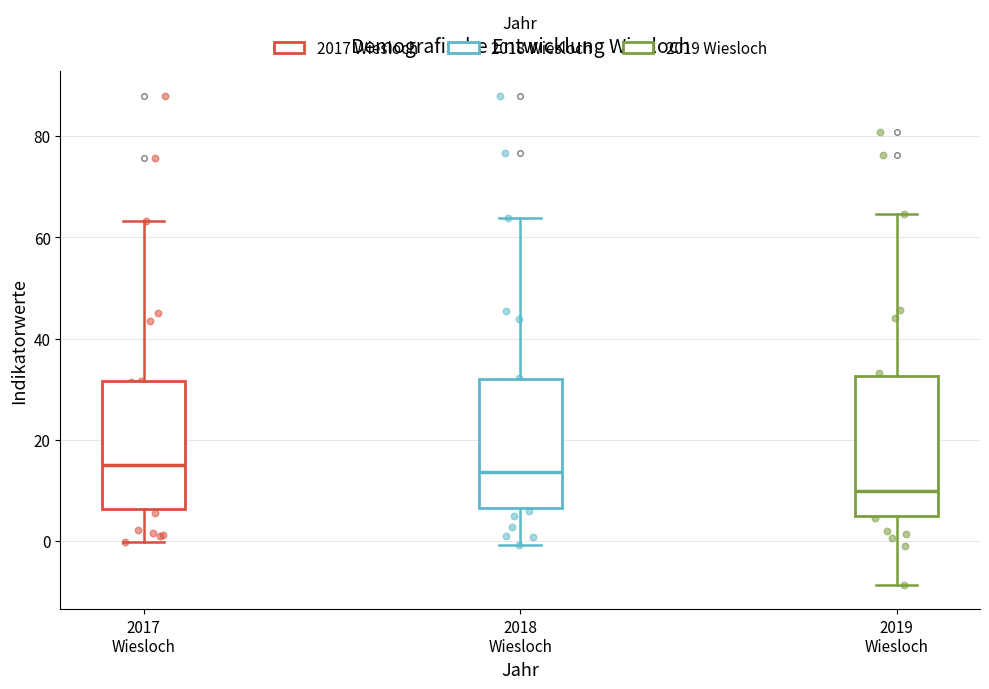

Reading left to right, transcribe this box plot: for each box, give where its median line is, the range the box spans, and where its two whiskers end, as read against the y-axis. The values are not printed on the chart, so give them approximately, as read against the axis.

2017 Wiesloch: median 16, box 6 to 32, whiskers 0 to 64
2018 Wiesloch: median 14, box 6 to 32, whiskers 0 to 64
2019 Wiesloch: median 10, box 4 to 32, whiskers -8 to 64